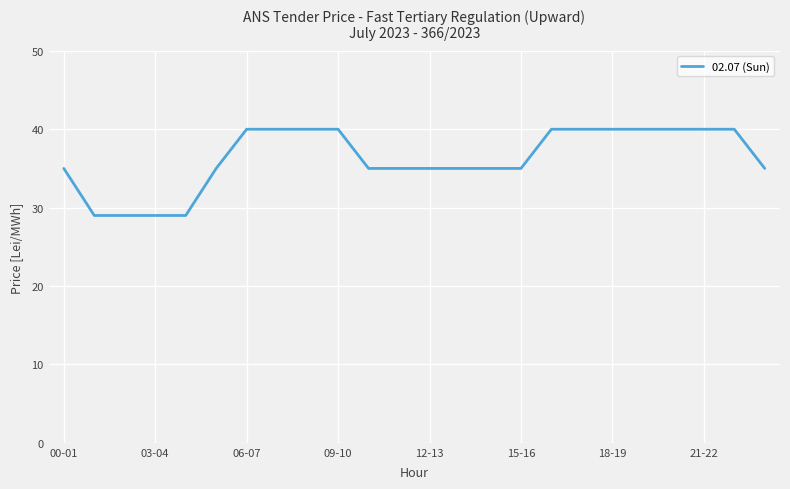

What is the difference between the maximum and minimum values?

11